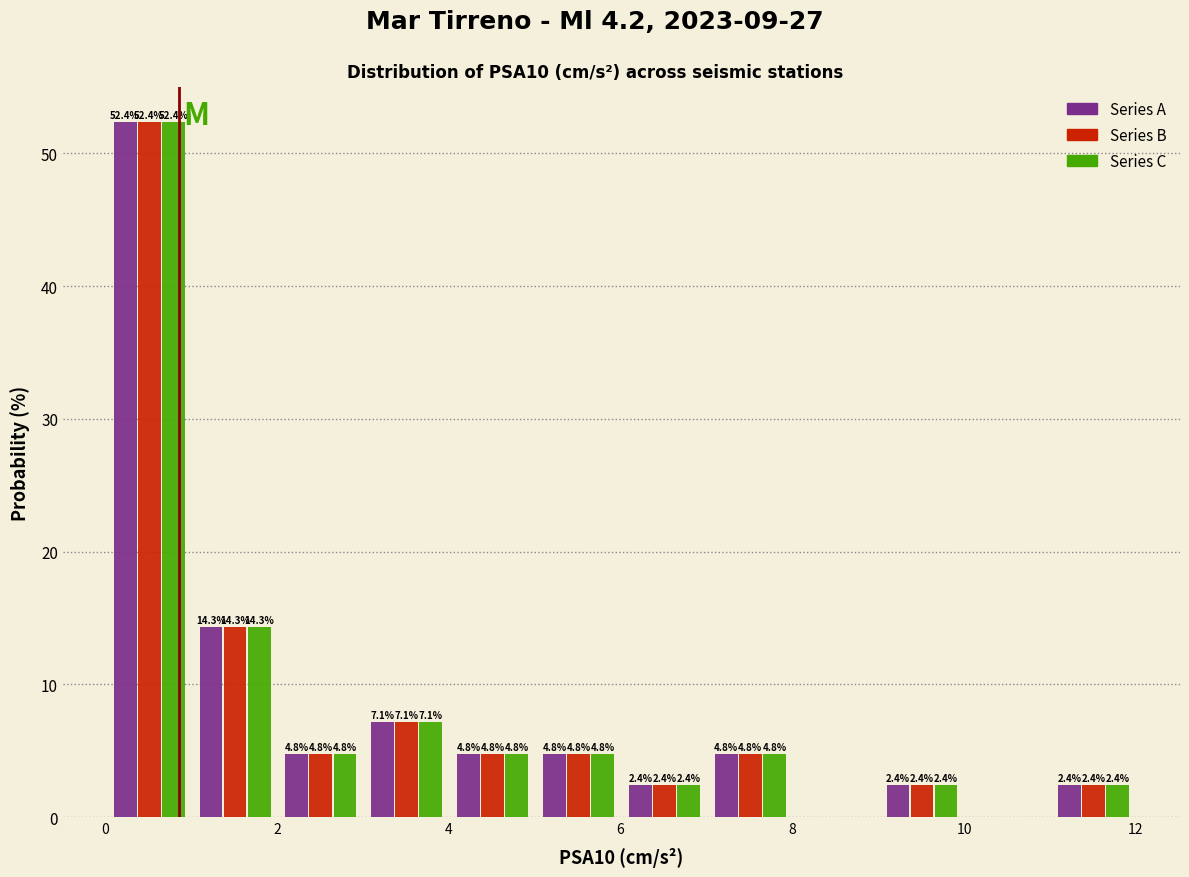

In the Series B series, which range on the x-axis has the tallest bar?

0 to 1